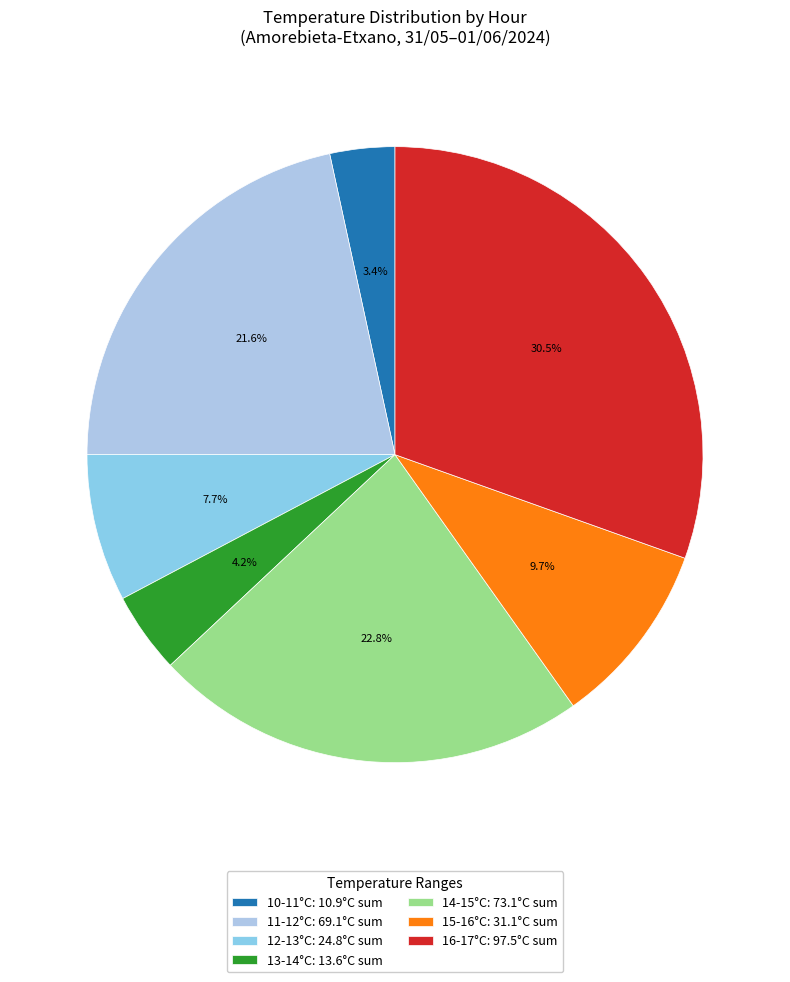

To the nearest percent, what is the average slice percentage?

14%